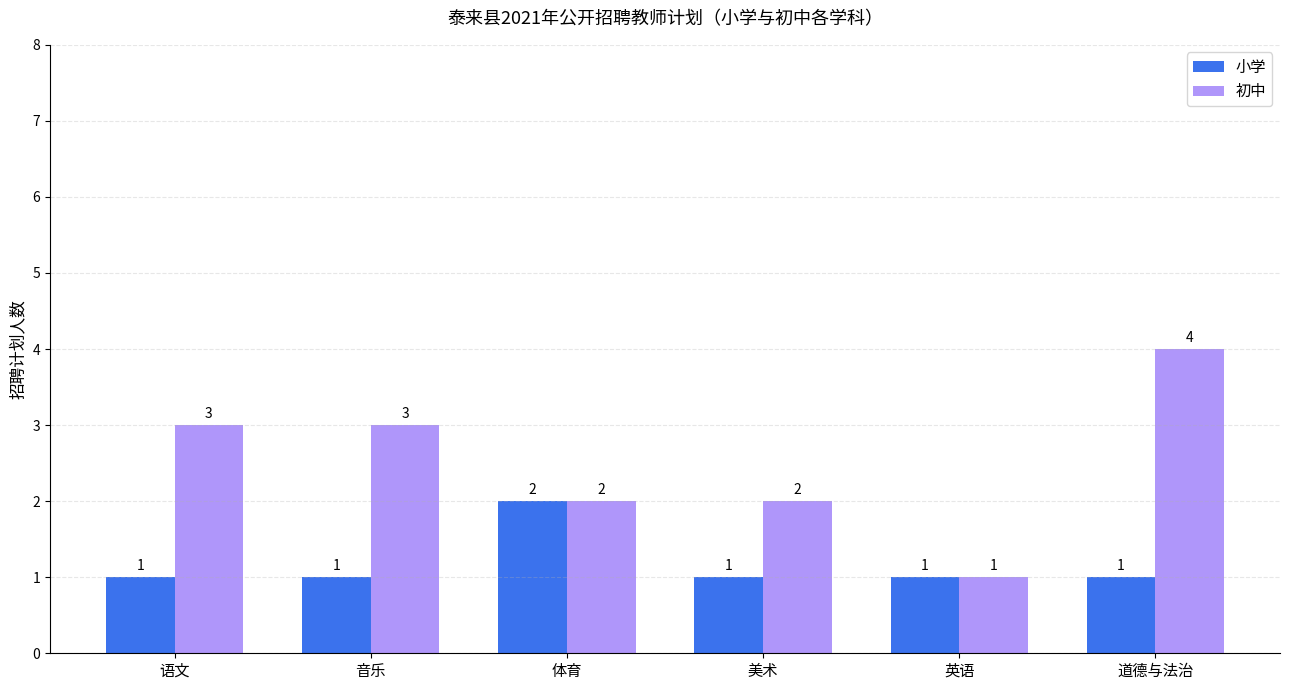

Count the 初中 values in the range 2 to 3.

4